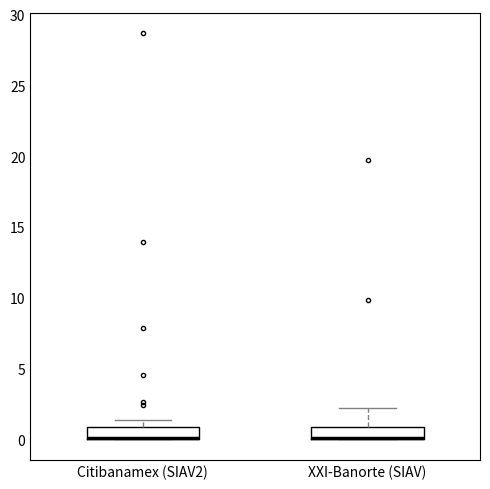

Reading left to right, read every box against the y-axis: the position of its median line, the range the box covers, and the ends of its whiskers. The values are not printed on the chart, so give them approximately, as read against the axis.

Citibanamex (SIAV2): median 0.0 (drawn on the box's lower edge), box 0.0 to 1.0, whiskers 0.0 to 1.5
XXI-Banorte (SIAV): median 0.0 (drawn on the box's lower edge), box 0.0 to 1.0, whiskers 0.0 to 2.0